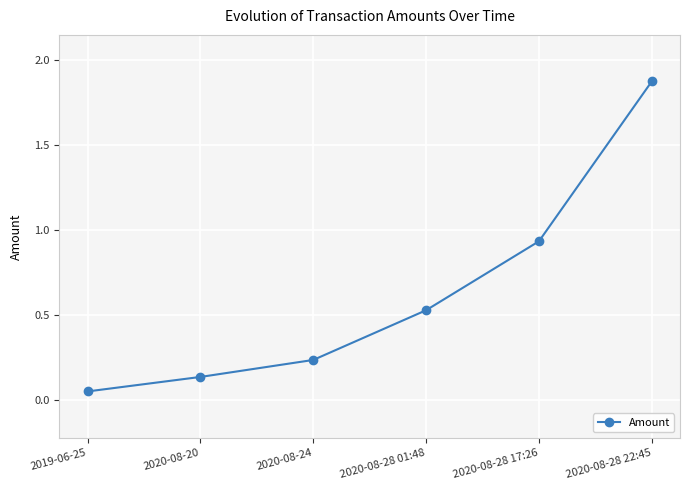

What is the label of the 5th point from the left?

2020-08-28 17:26